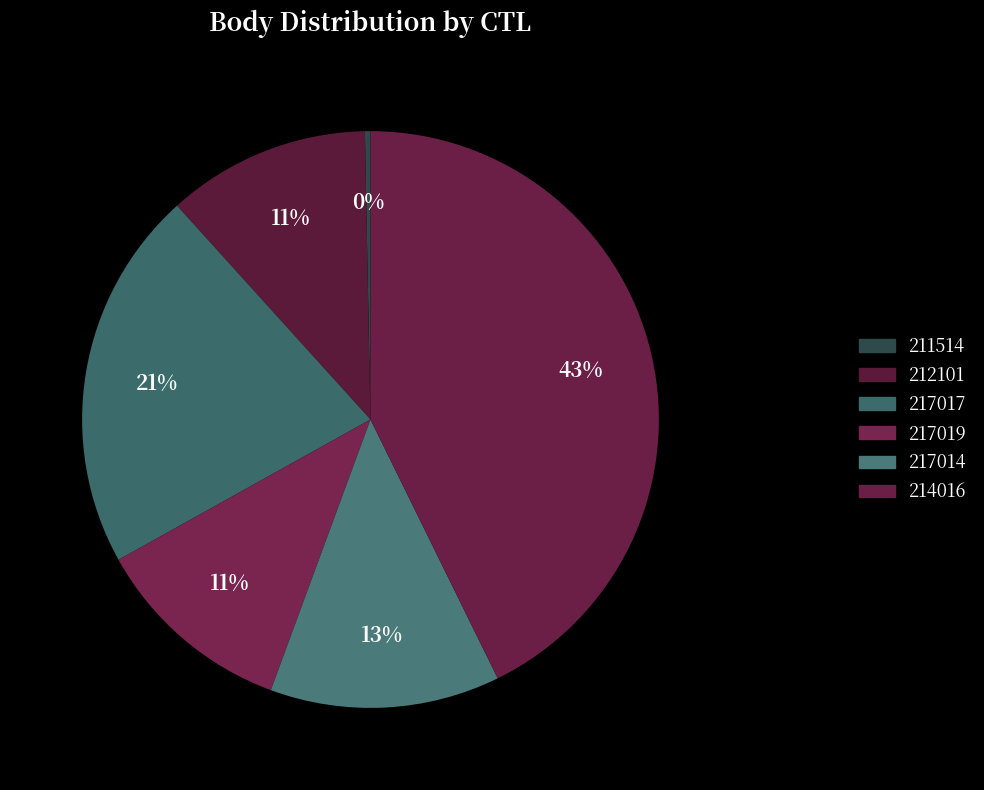

What percentage is the 214016 slice, to the nearest percent?

43%